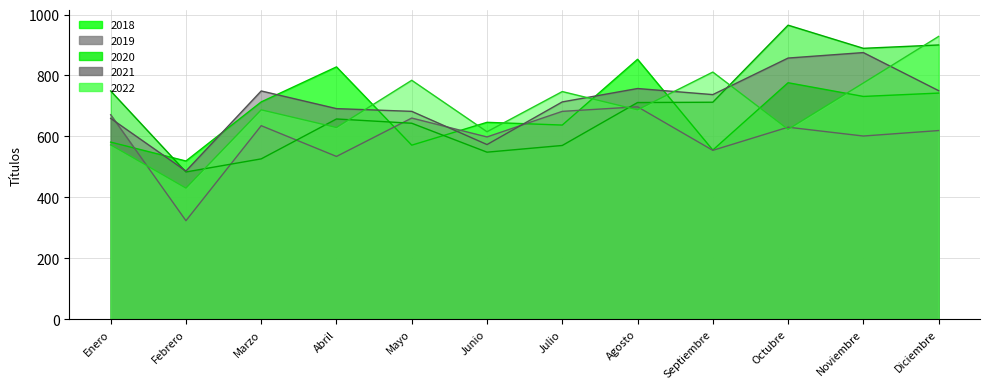

True or false: 2020 and 2018 intersect in this chart.

True